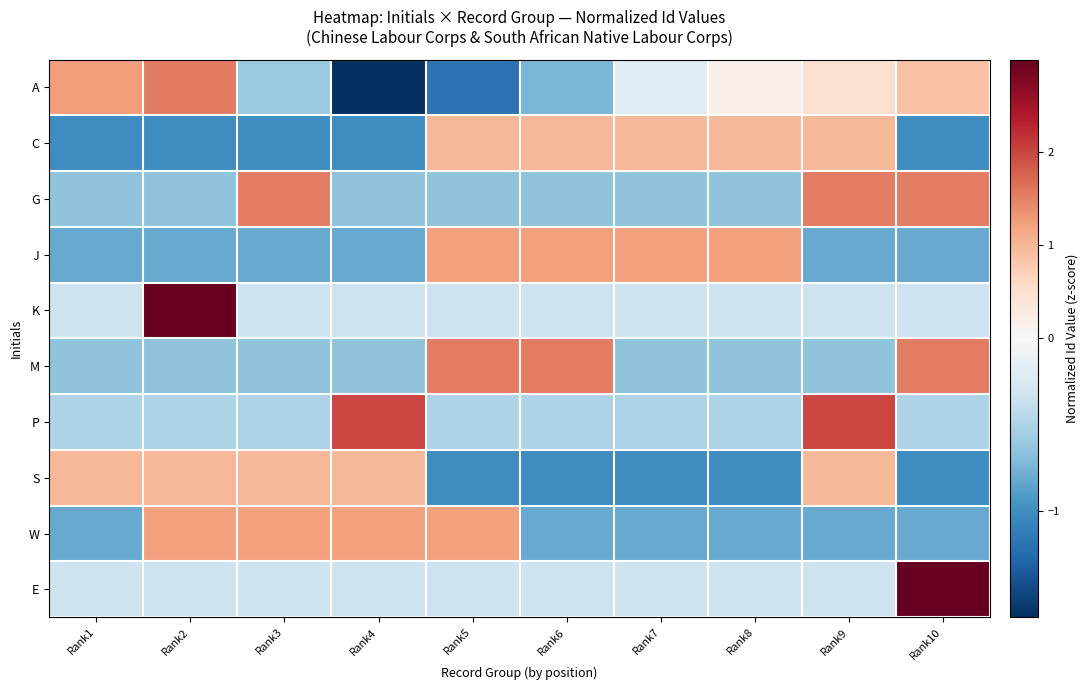

At how many categories does at least one series exceed 1?

10